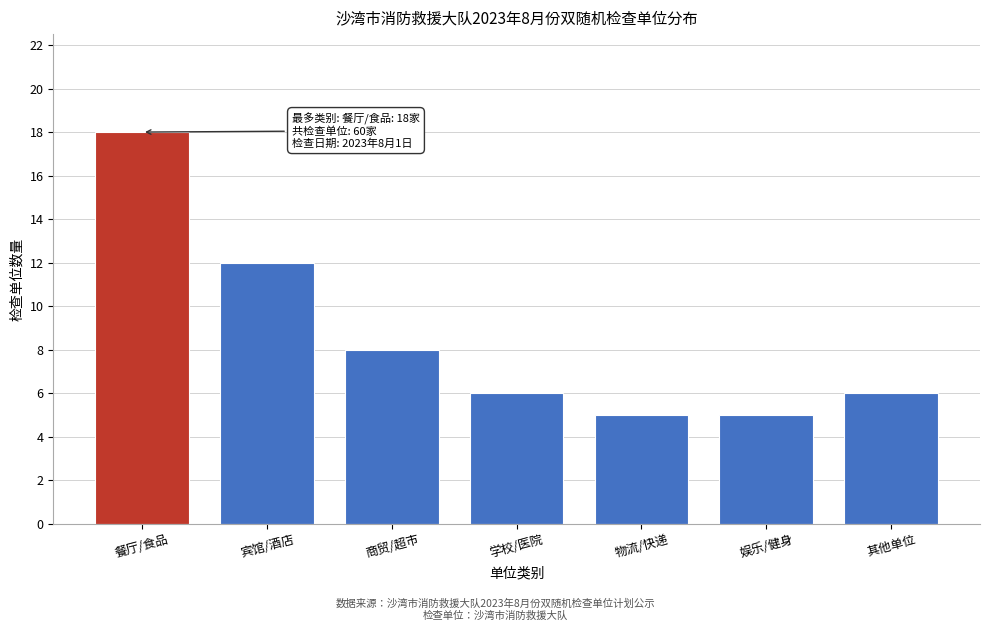

Reading left to right, list all the values displayed in this chart.

餐厅/食品=18	宾馆/酒店=12	商贸/超市=8	学校/医院=6	物流/快递=5	娱乐/健身=5	其他单位=6